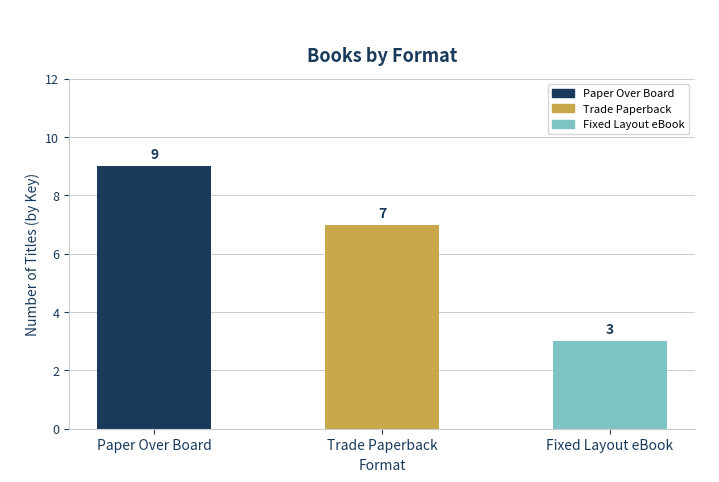

Reading left to right, extract all data points from this chart.

Paper Over Board=9	Trade Paperback=7	Fixed Layout eBook=3